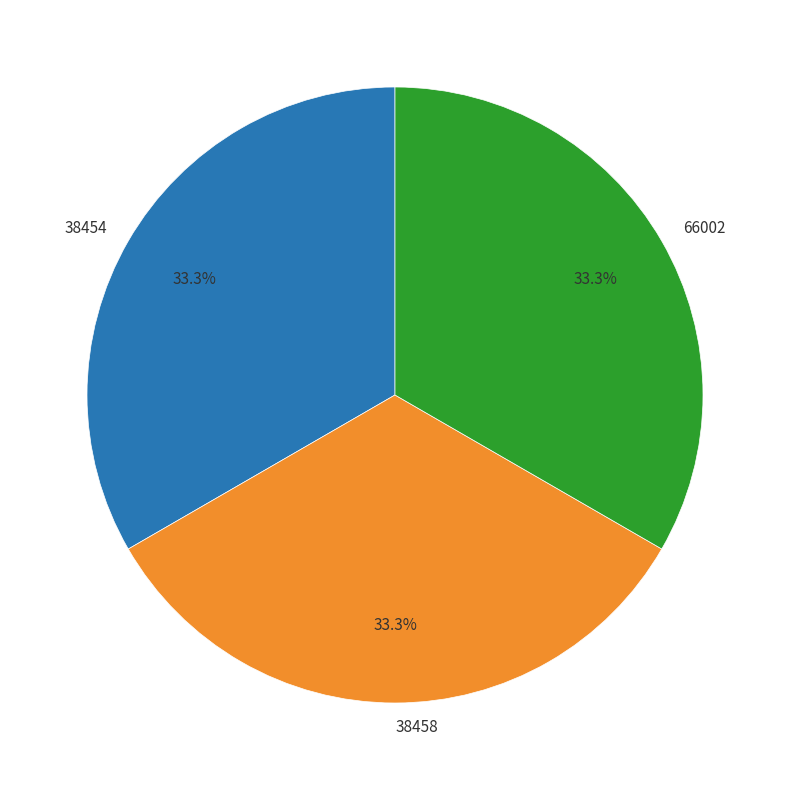

What is the ratio of the value at 38454 to the value at 66002?

1.0